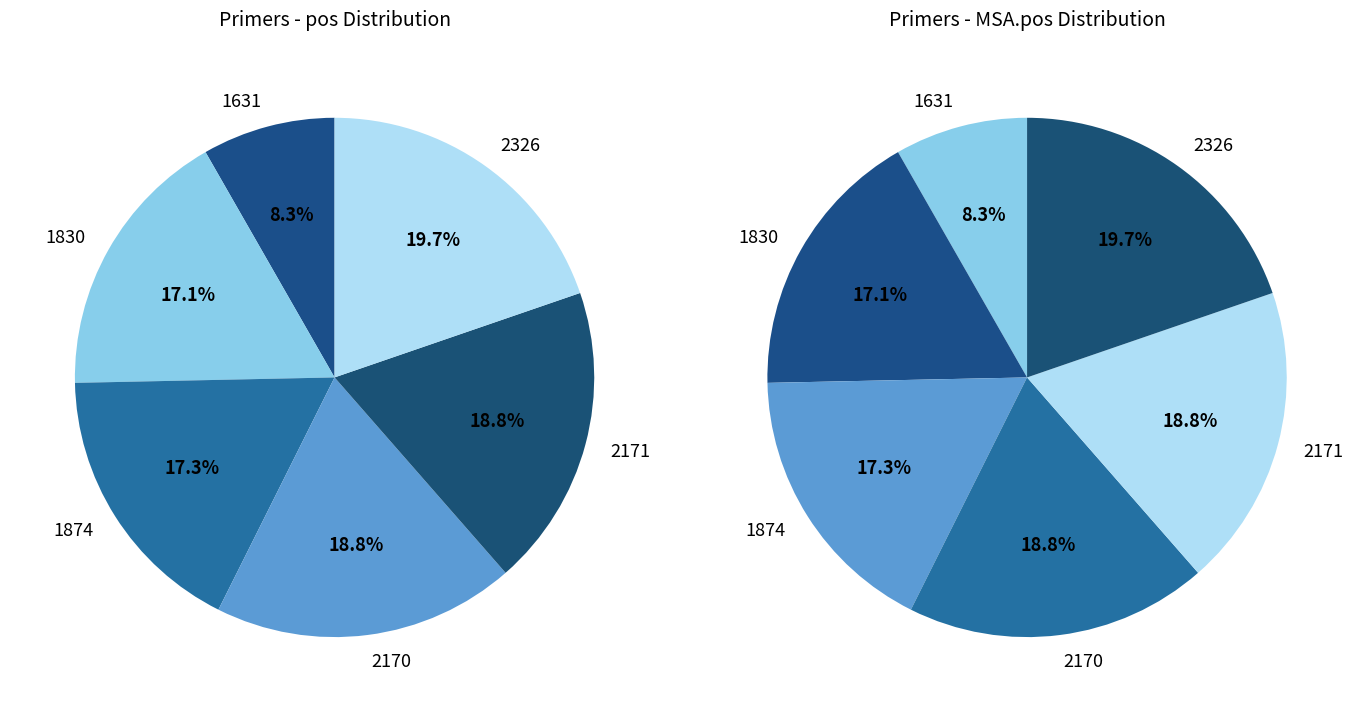

To the nearest percent, what portion does 1830 represent?

17%